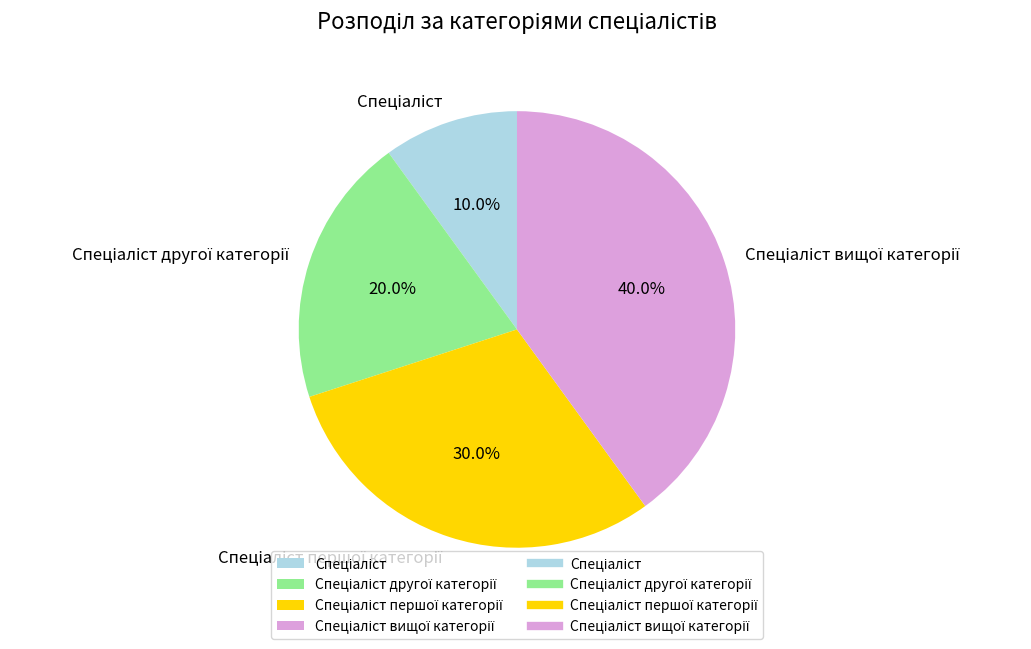

Is there any slice that represents more than half of the pie?

No